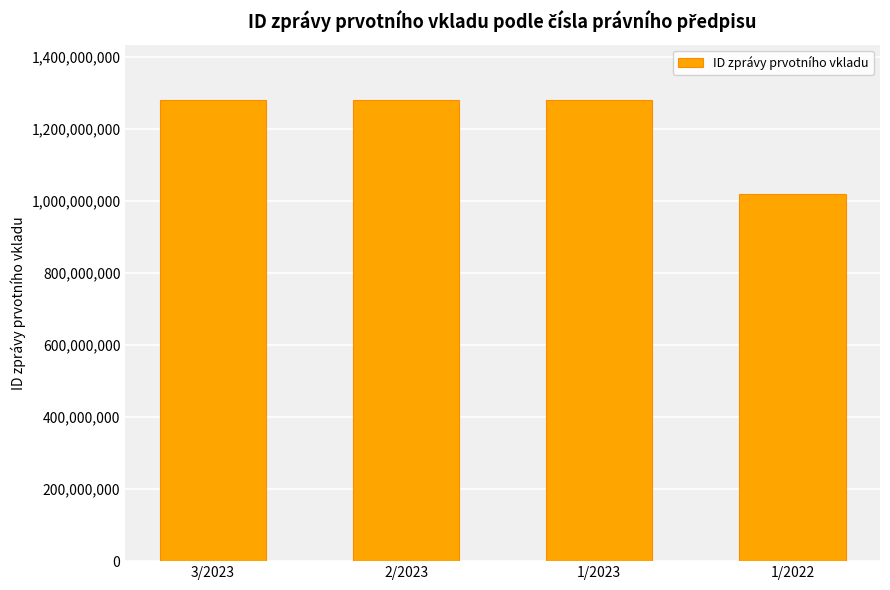

At which category does the chart reach its minimum across all series?

1/2022